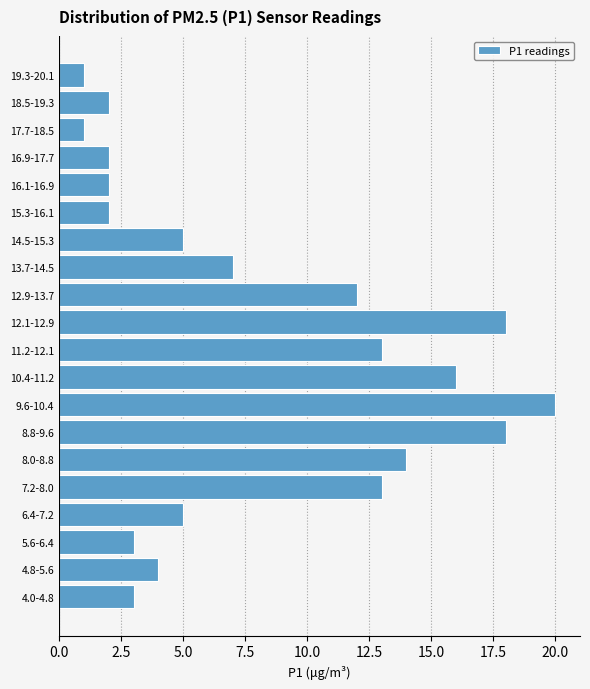

Reading bottom to top, extract all data points from this chart.

3	4	3	5	13	14	18	20	16	13	18	12	7	5	2	2	2	1	2	1